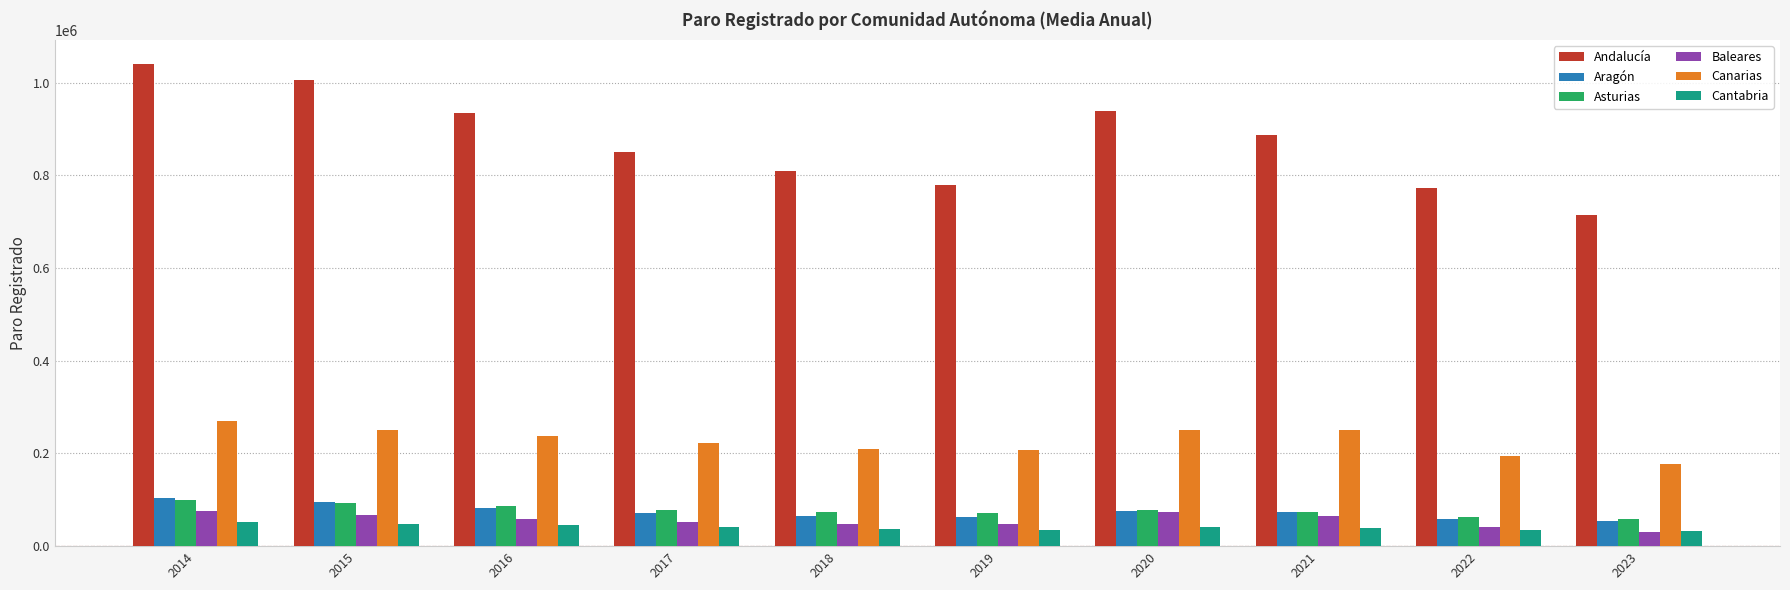

What is the greatest value displayed?

1039706.8